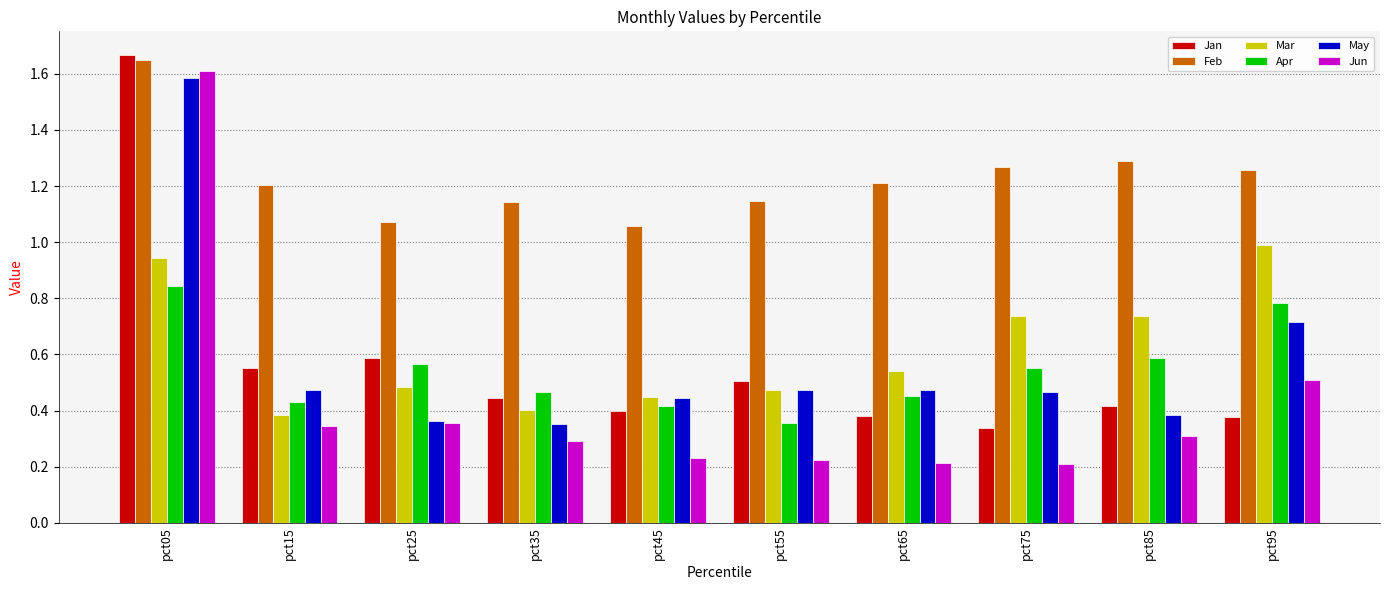

At pct35, list the series in order from smallest to largest.

Jun, May, Mar, Jan, Apr, Feb